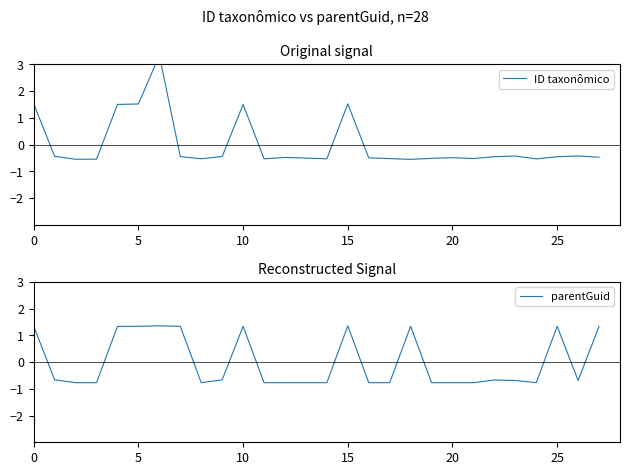

What is the lowest value of the parentGuid series?

-0.8